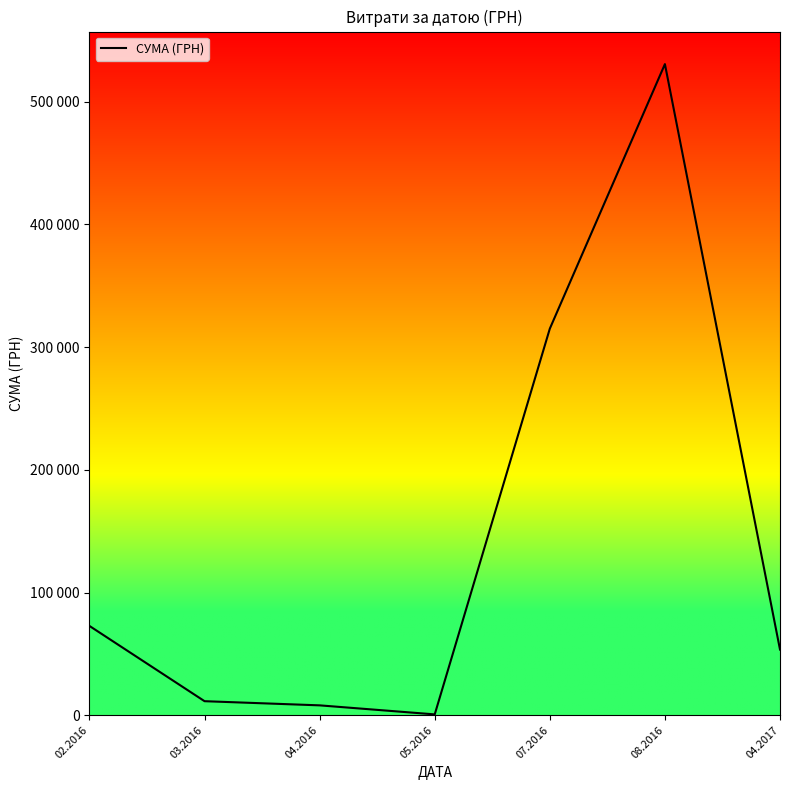

What value does the data have at 07.2016?

315081.0